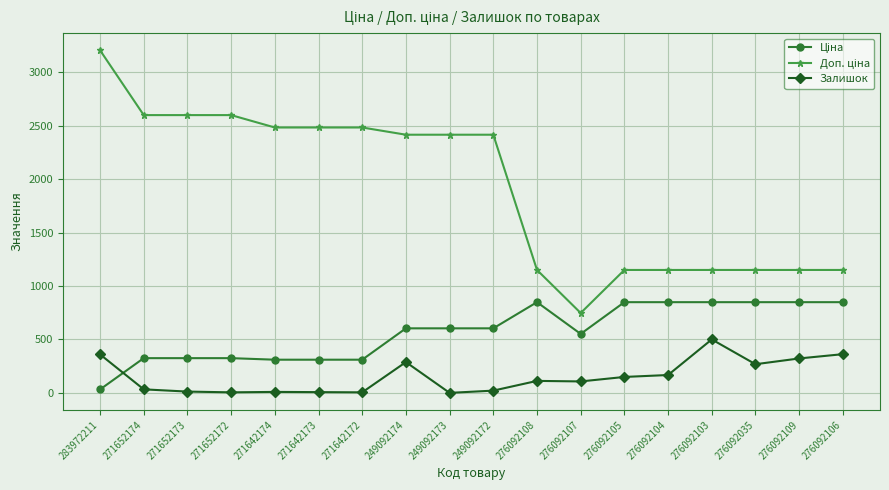

How many distinct data groups are displayed?

3